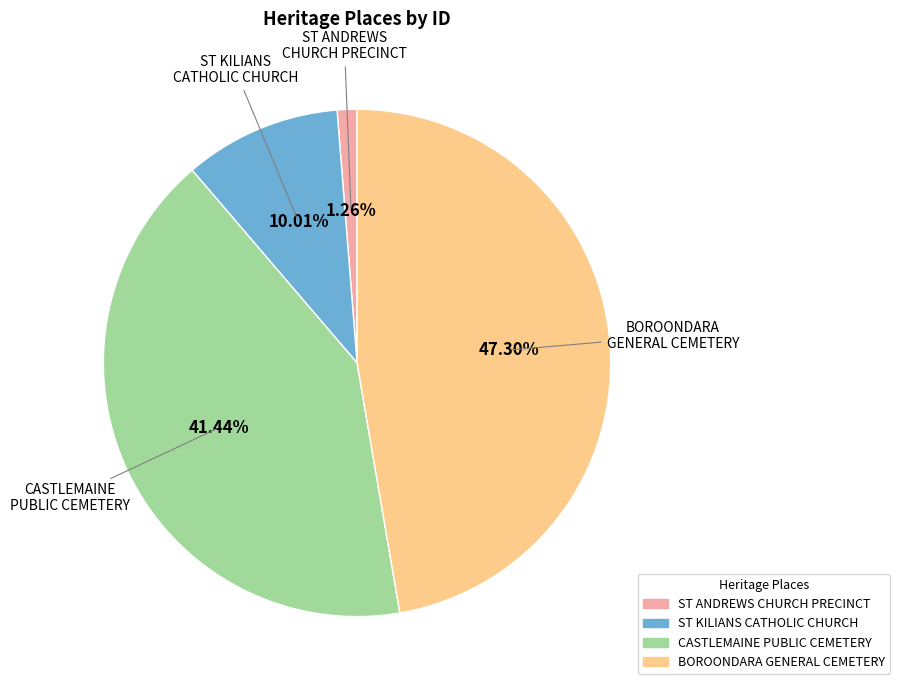

Which slice is the smallest?

ST ANDREWS CHURCH PRECINCT